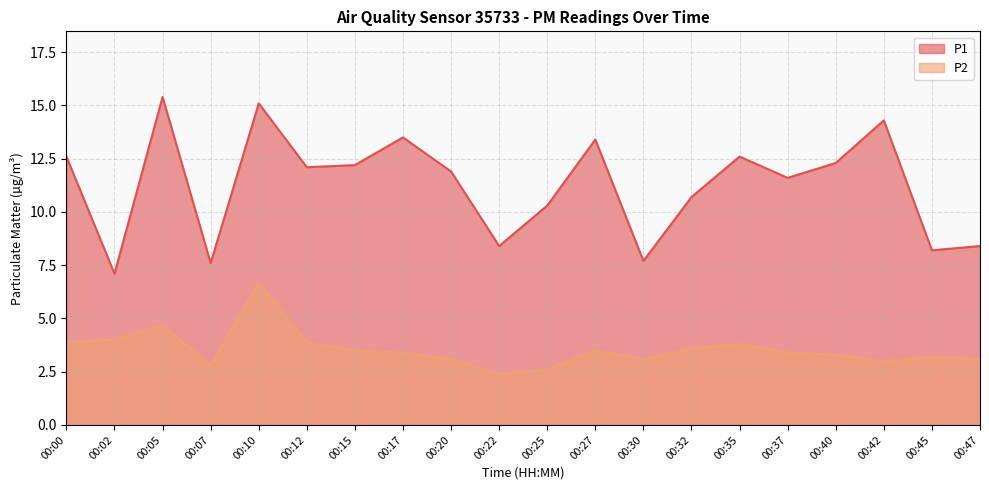

At which label does P2 reach its minimum?

00:22